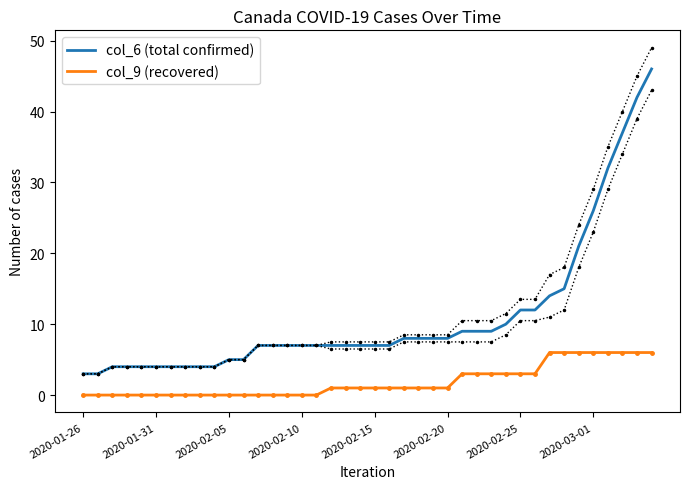

At how many categories does at least one series exceed 21?

5